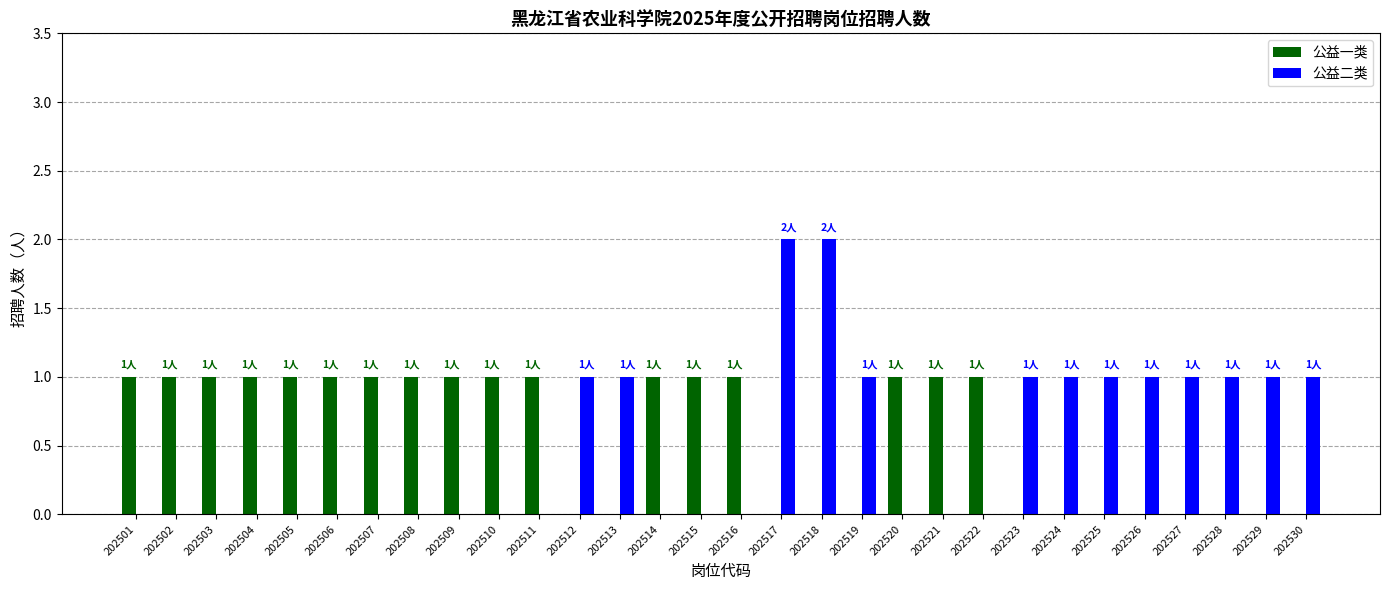

The value of 公益二类 at 202516 is 1. True or false?

False